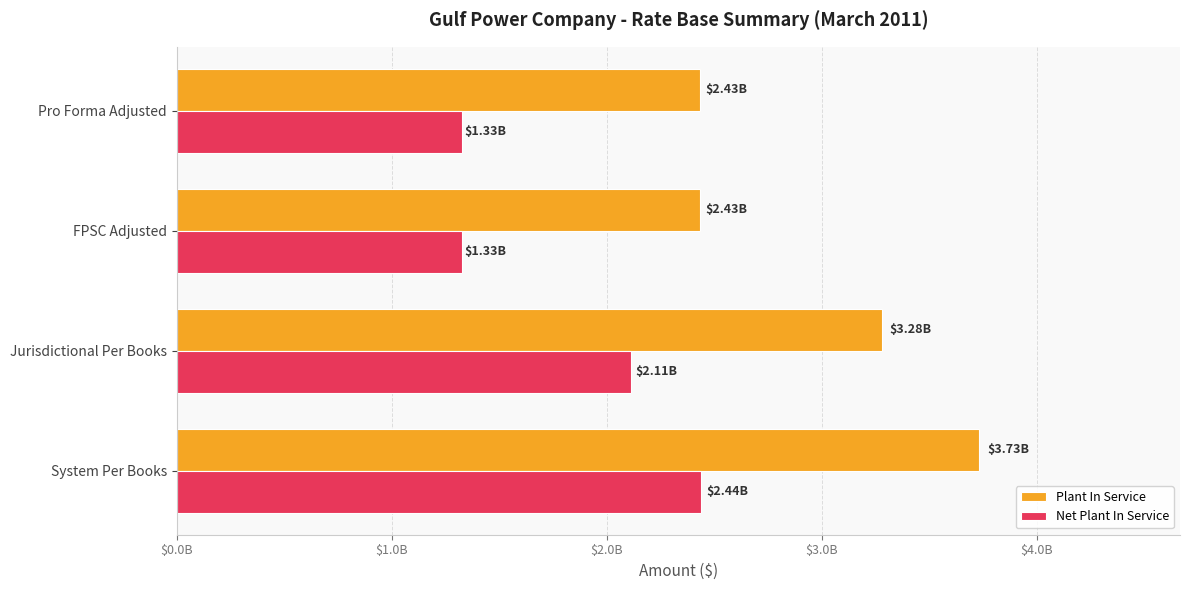

What is the lowest value of the Net Plant In Service series?

1326165398.0